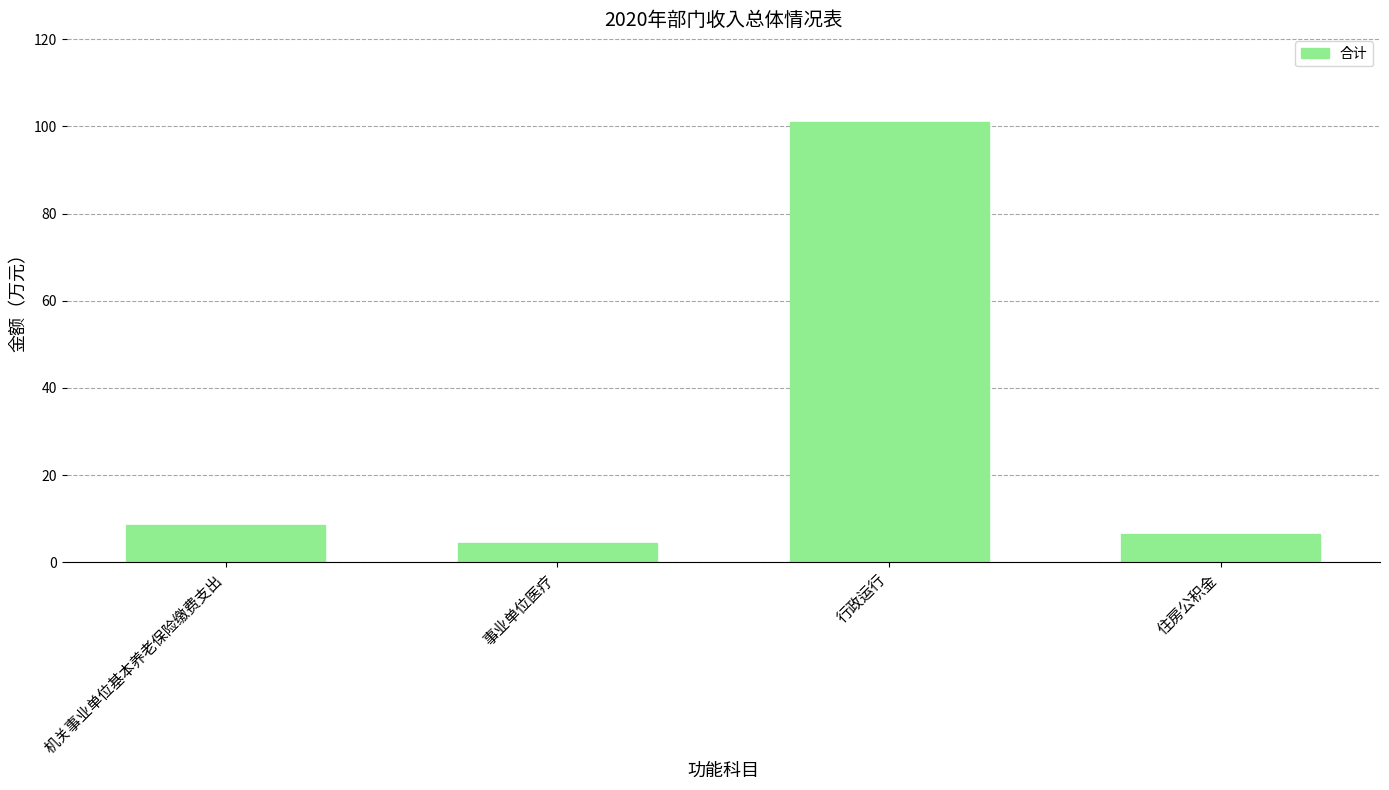

How many data points are less than 8?

2